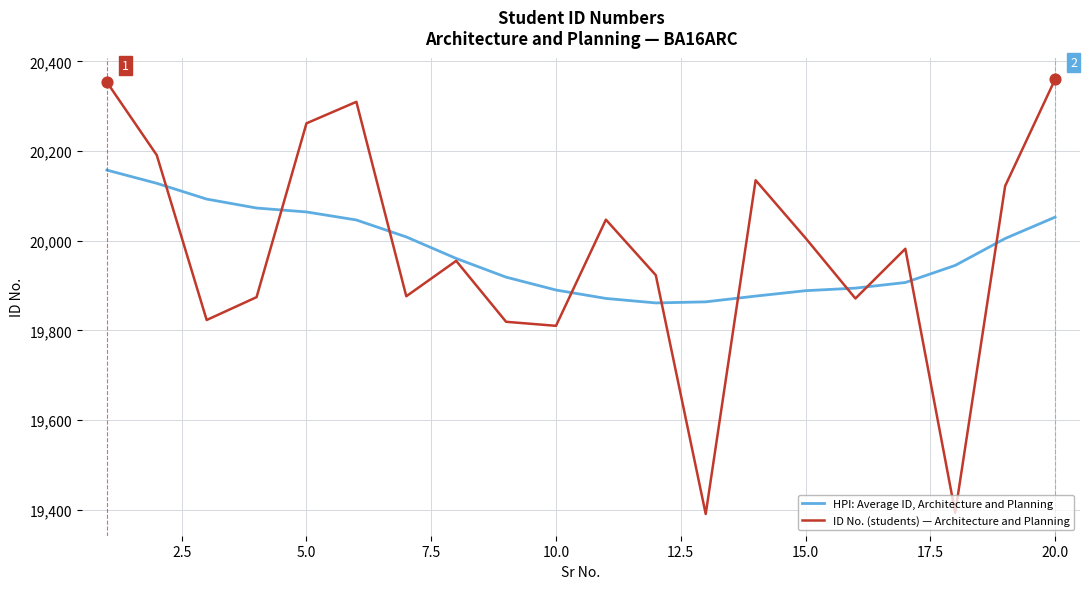

What are all the series names shown in the legend?

HPI: Average ID, Architecture and Planning, ID No. (students) — Architecture and Planning